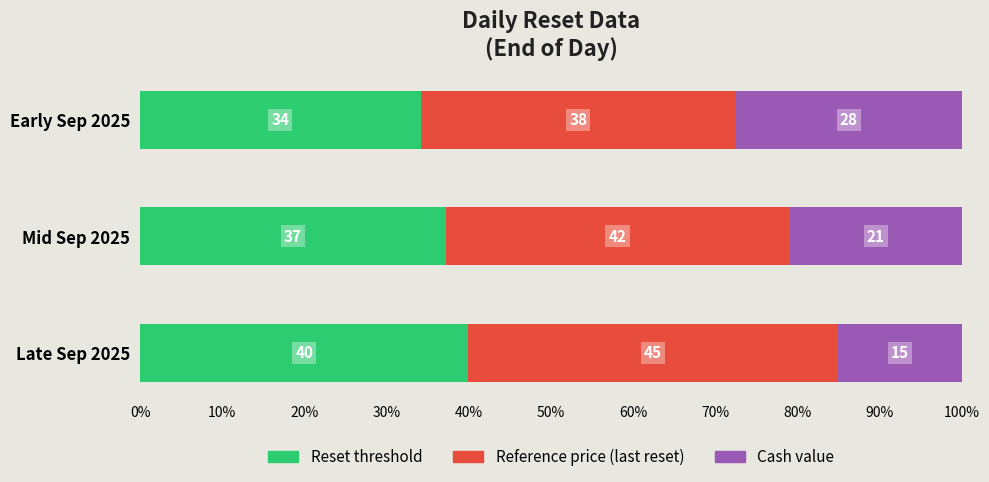

What are all the series names shown in the legend?

Reset threshold, Reference price (last reset), Cash value